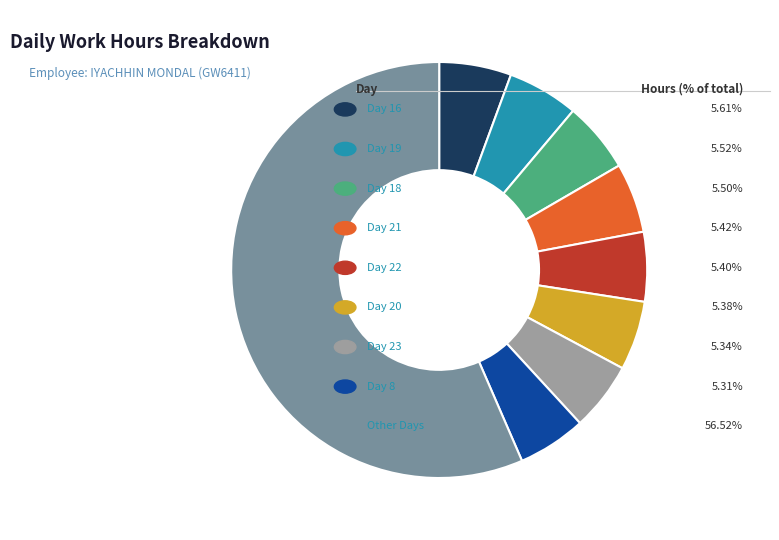

Does any single category account for the majority?

Yes